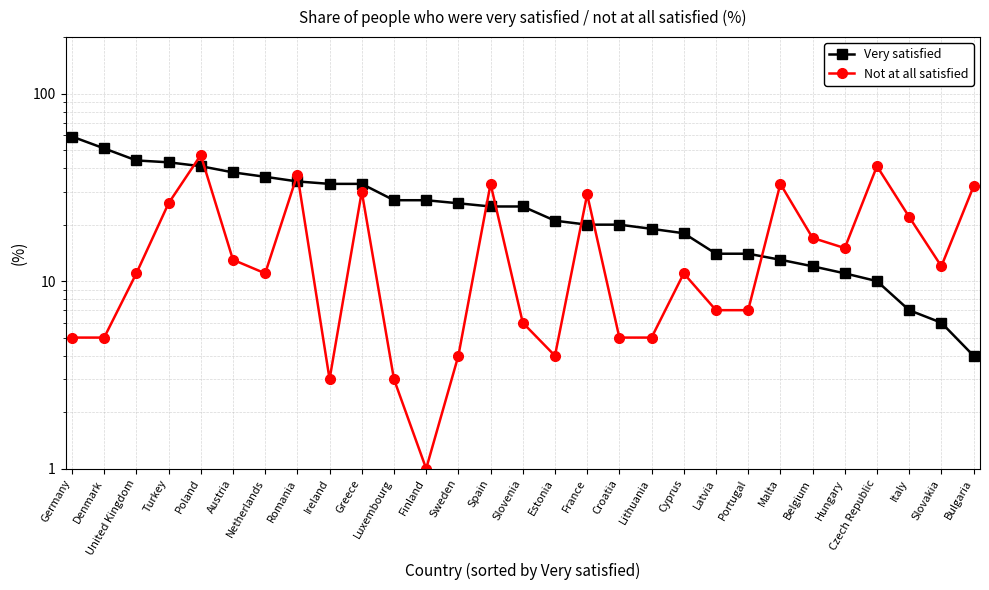

What is the spread (max minus min) of values at Sweden?

22